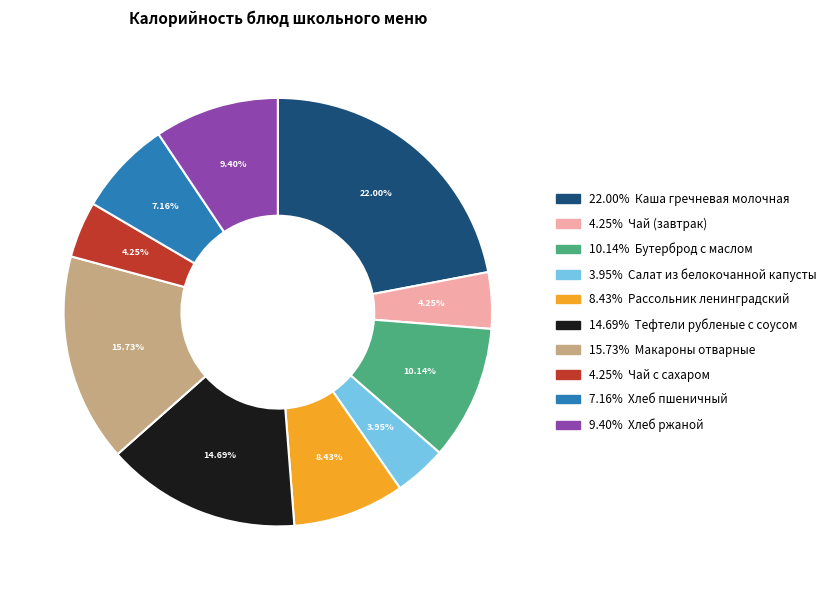

Is there a majority slice in this chart?

No